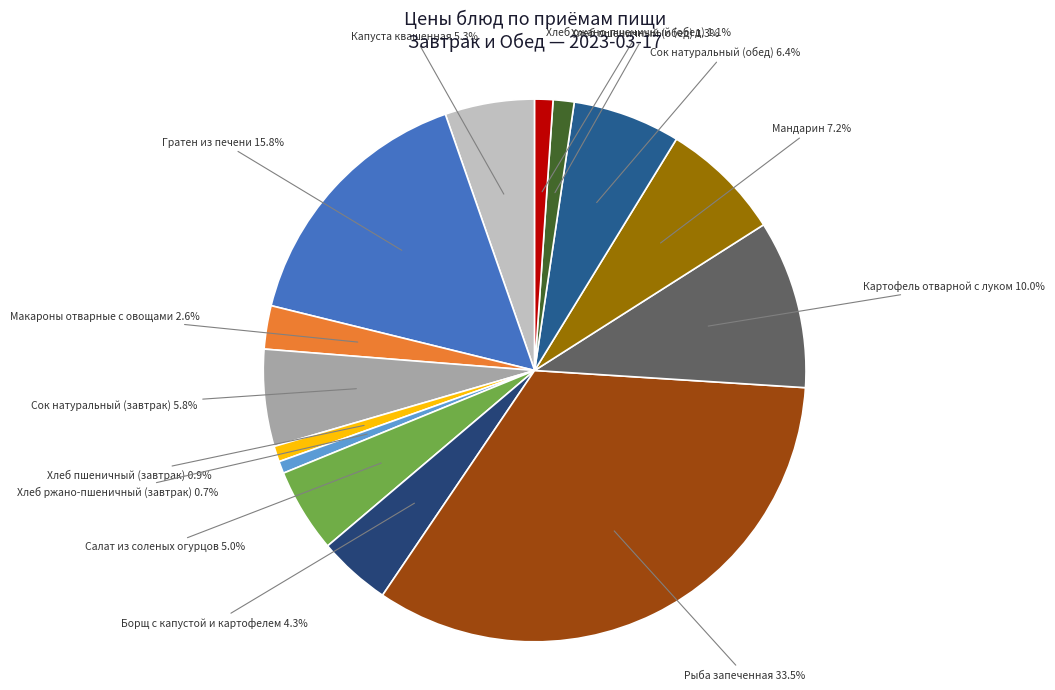

Which slice is the largest?

Рыба запеченная